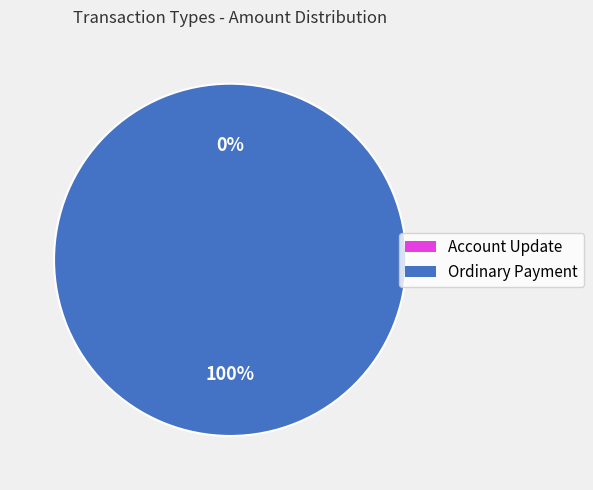

Which category accounts for the majority?

Ordinary Payment